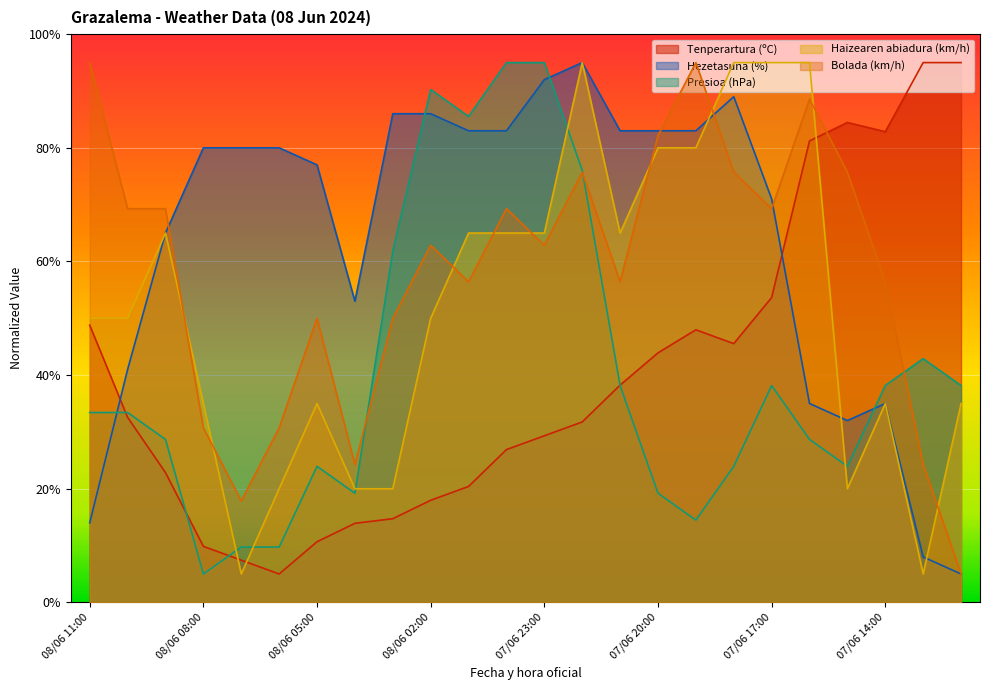

True or false: Haizearen abiadura (km/h) has a value of 65.0 at 08/06 01:00.

True